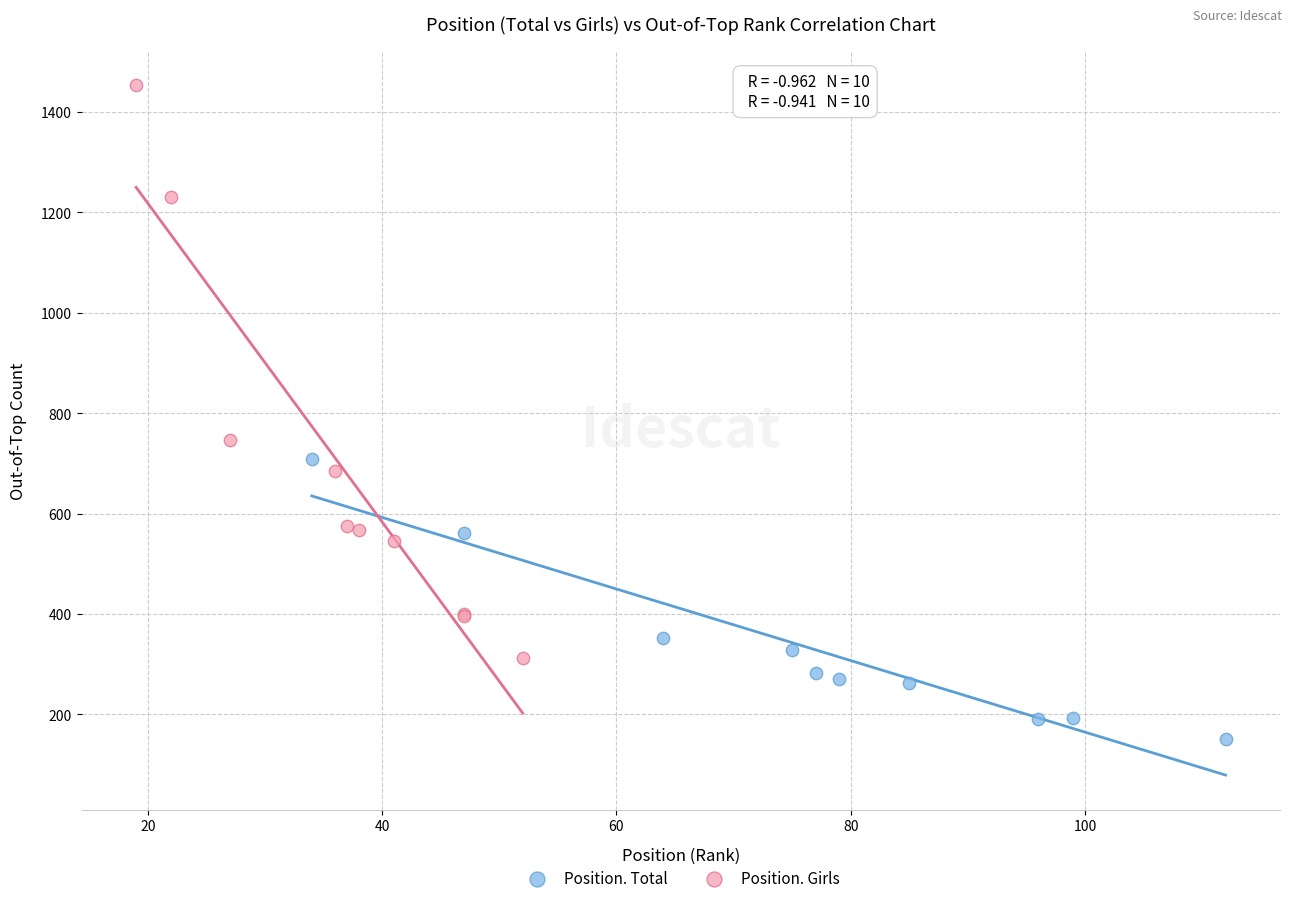

Which series reaches the maximum Y coordinate?

Position. Girls